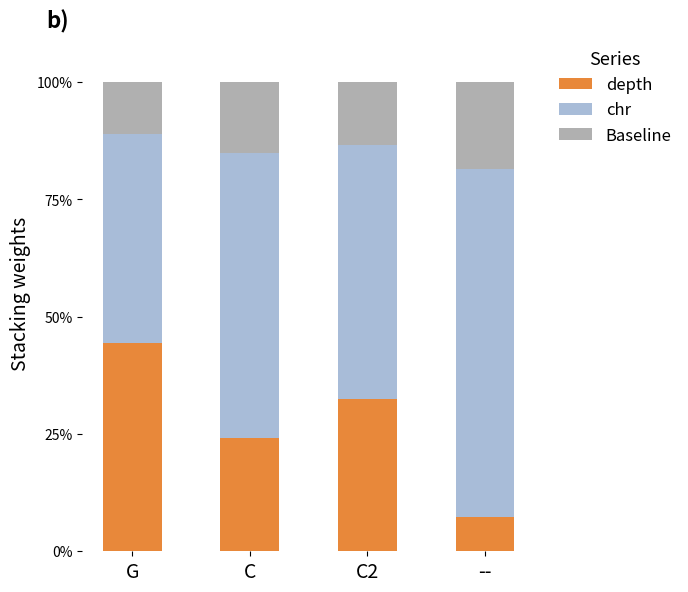

What is the total value across all series at C2?

100.0